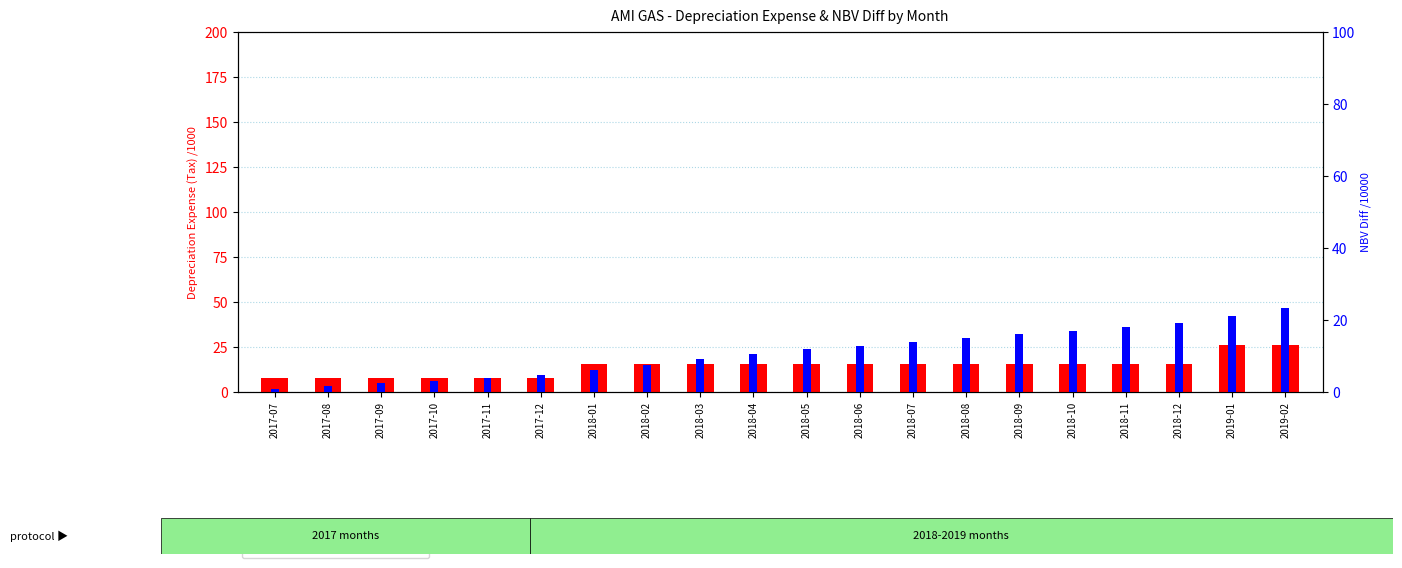

Where is NBV Diff /10000 nearest to the value 12?

2018-05